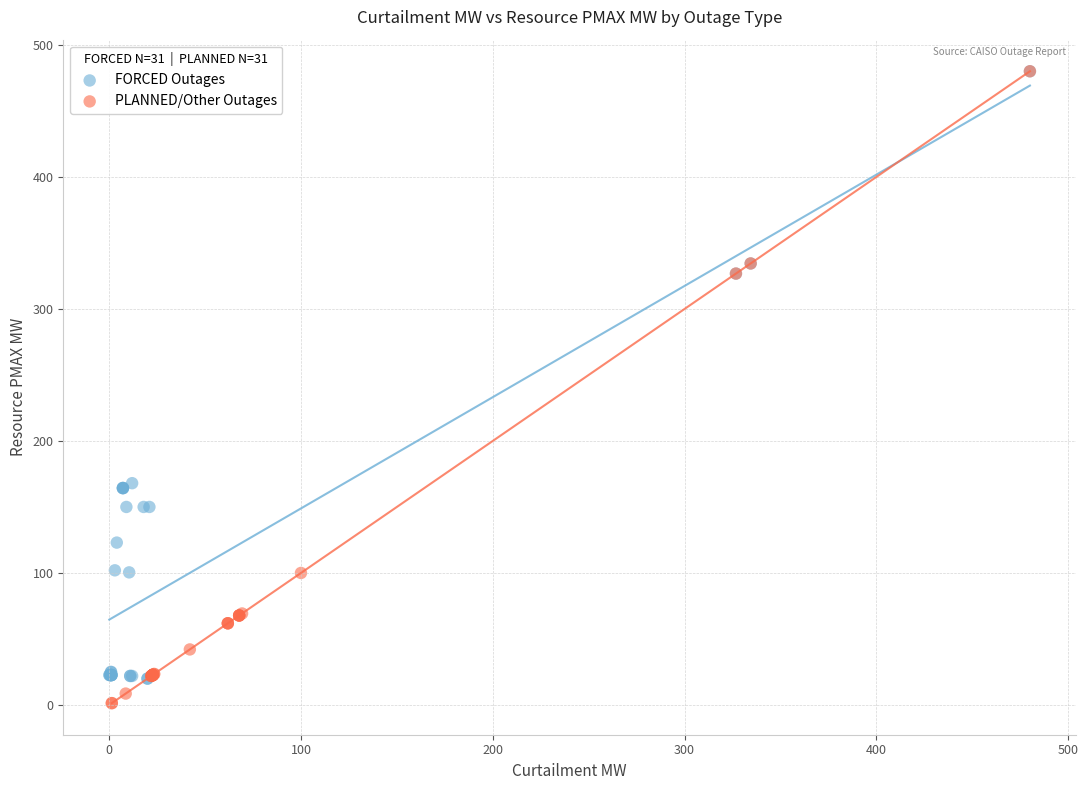

Which series has the widest spread of Y values?

PLANNED/Other Outages